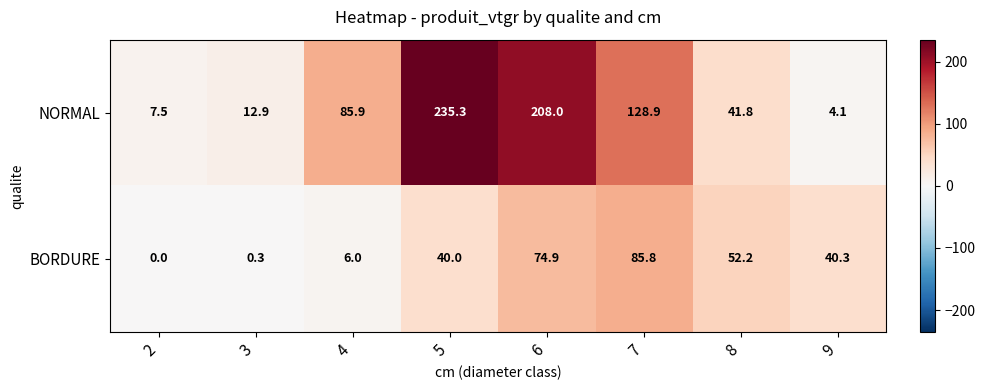

What value does the NORMAL series have at 5?

235.3